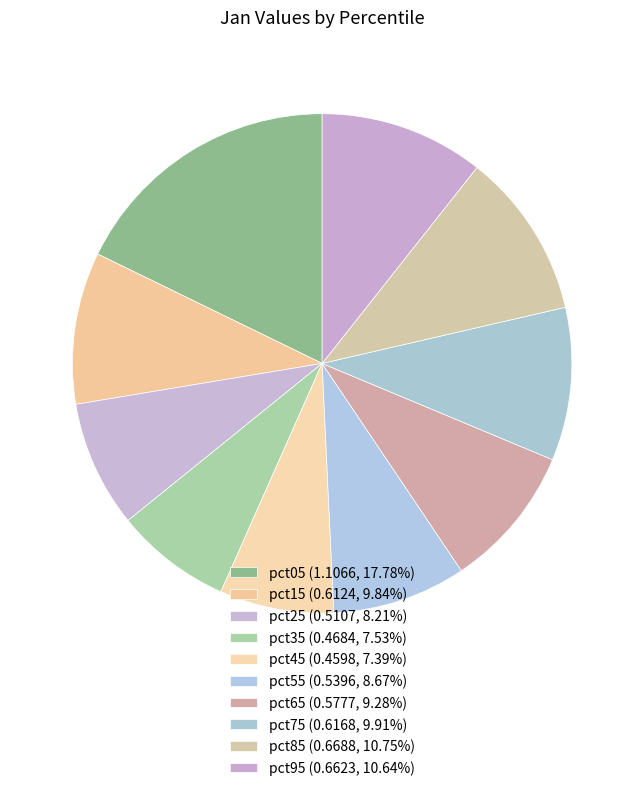

Between pct65 and pct05, which is larger?

pct05